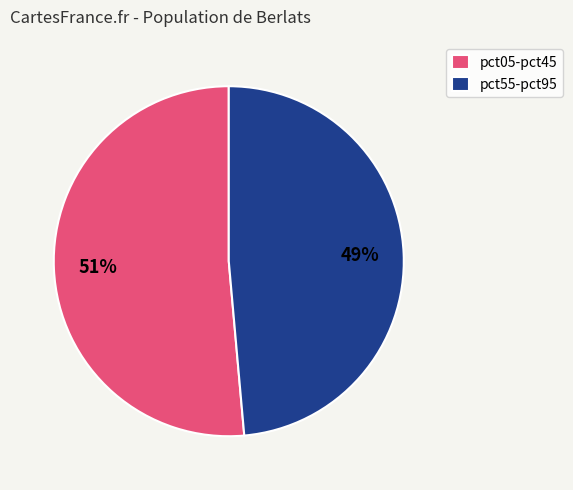

True or false: pct05-pct45 accounts for 39% of the total.

False